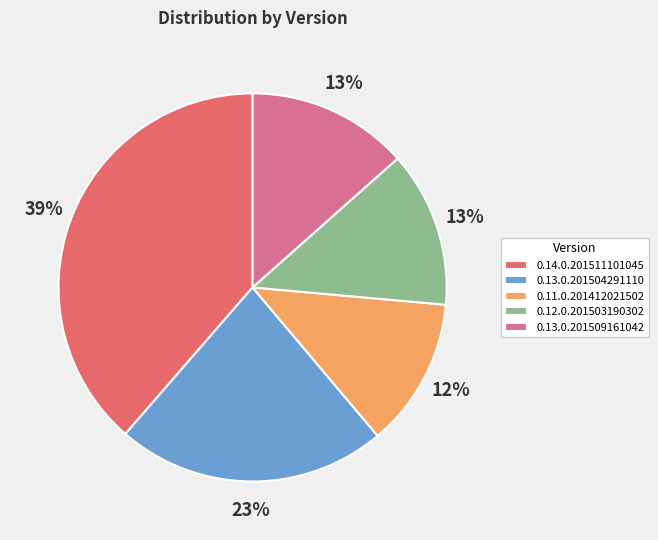

Which slice is the smallest?

0.11.0.201412021502